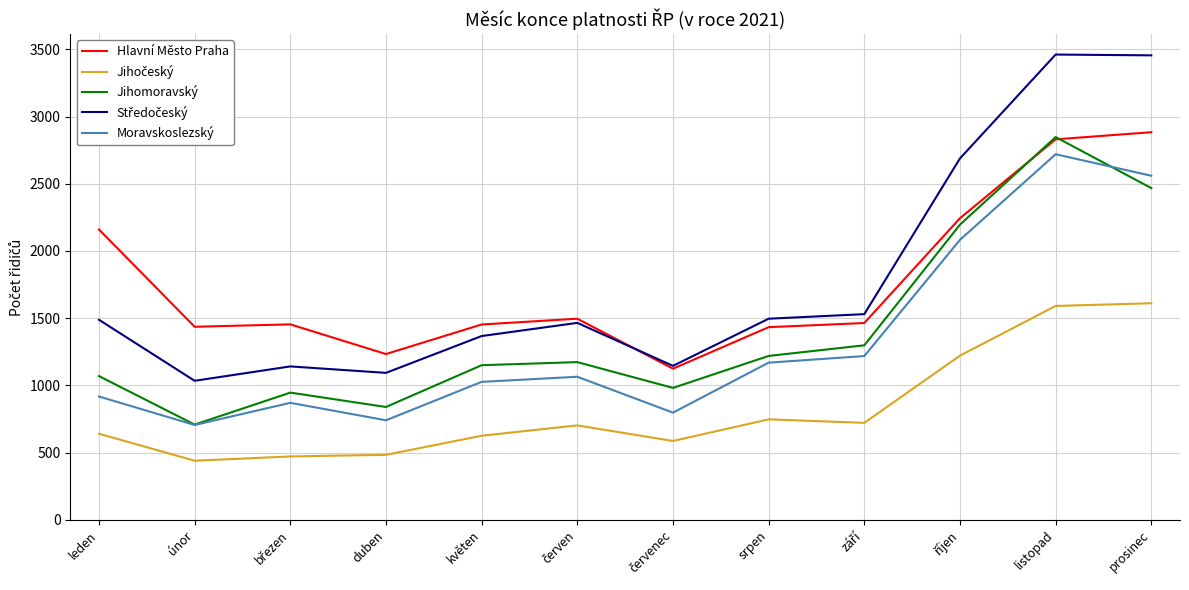

What is the maximum value shown in the chart?

3462